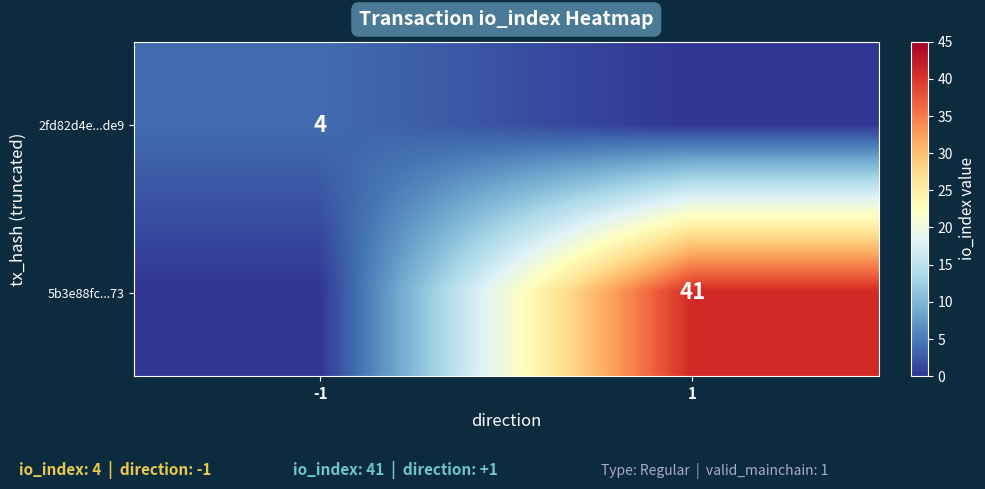

The value of 2fd82d4e...de9 at -1 is 4. True or false?

True